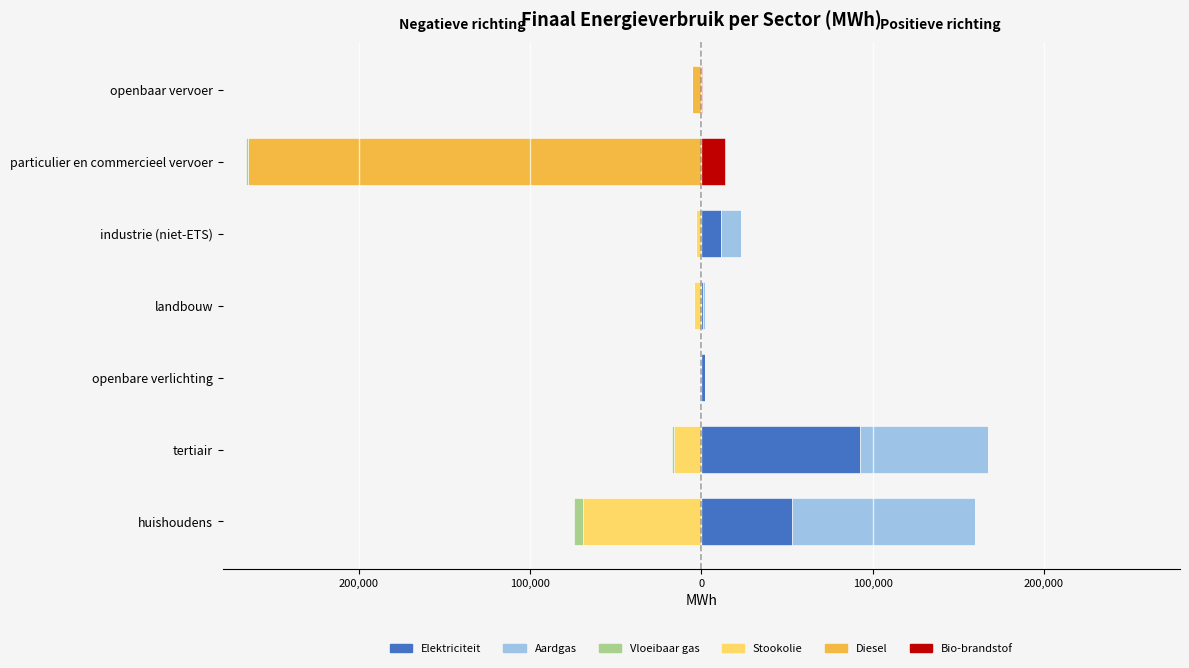

What is the smallest value displayed?

-264647.1